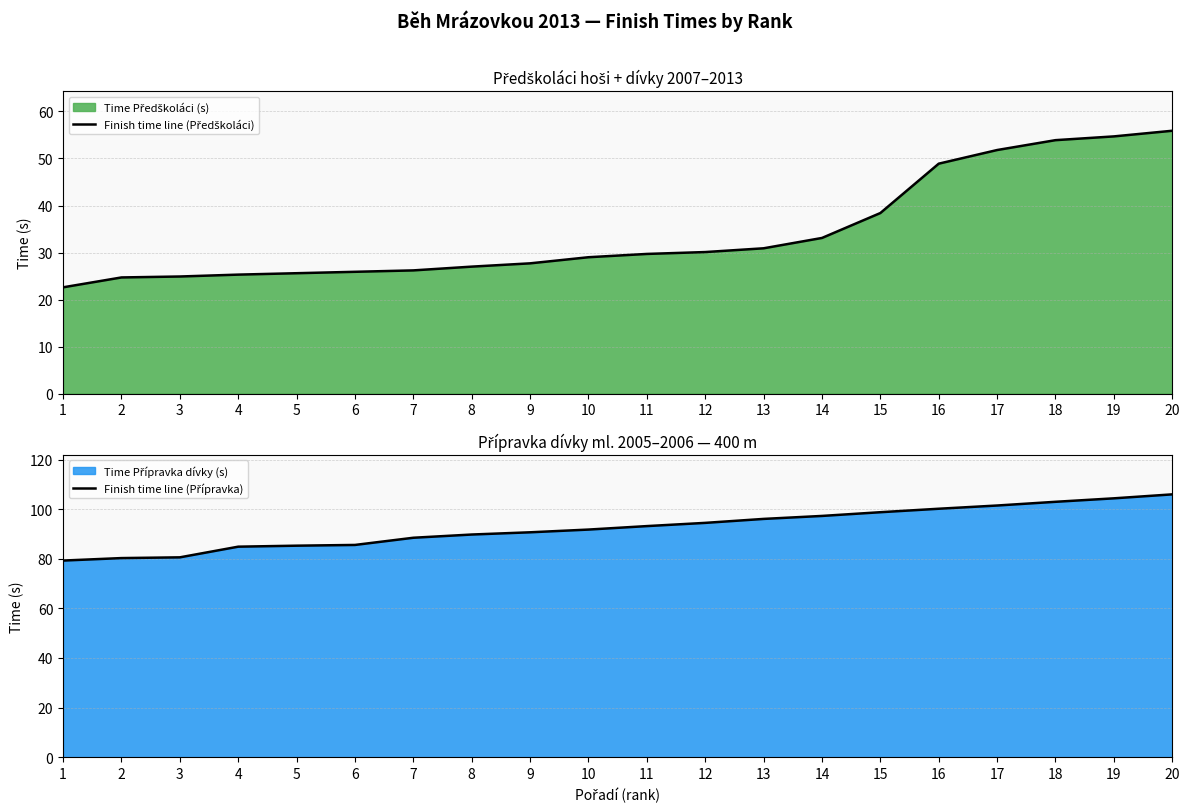

The value of Finish time line (Přípravka) at 4 is 84.9. True or false?

True